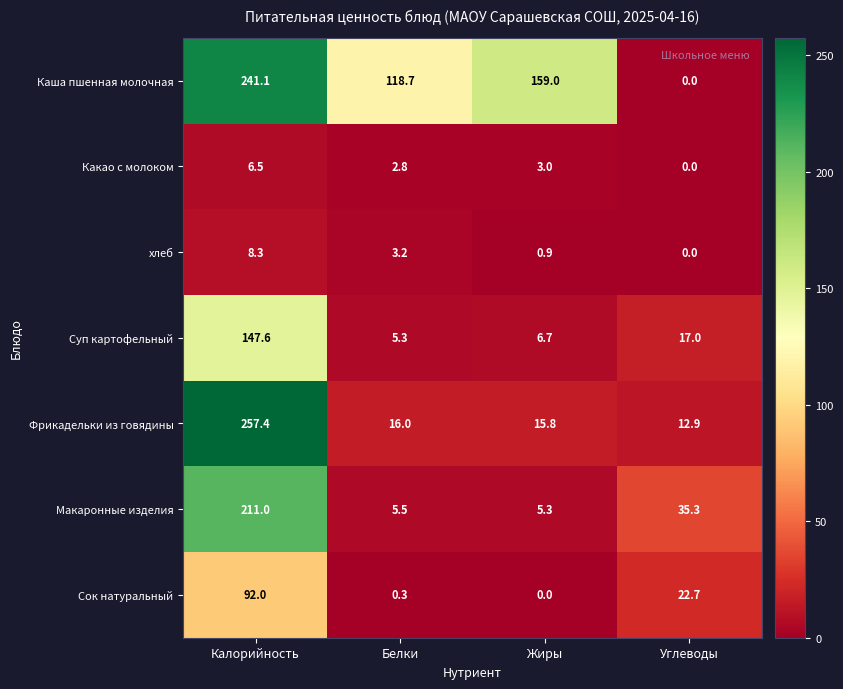

Which category has the highest value across all series?

Калорийность